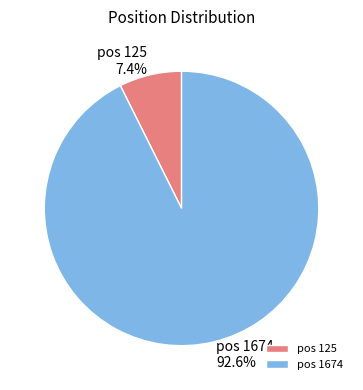

Which slice is the largest?

pos 1674